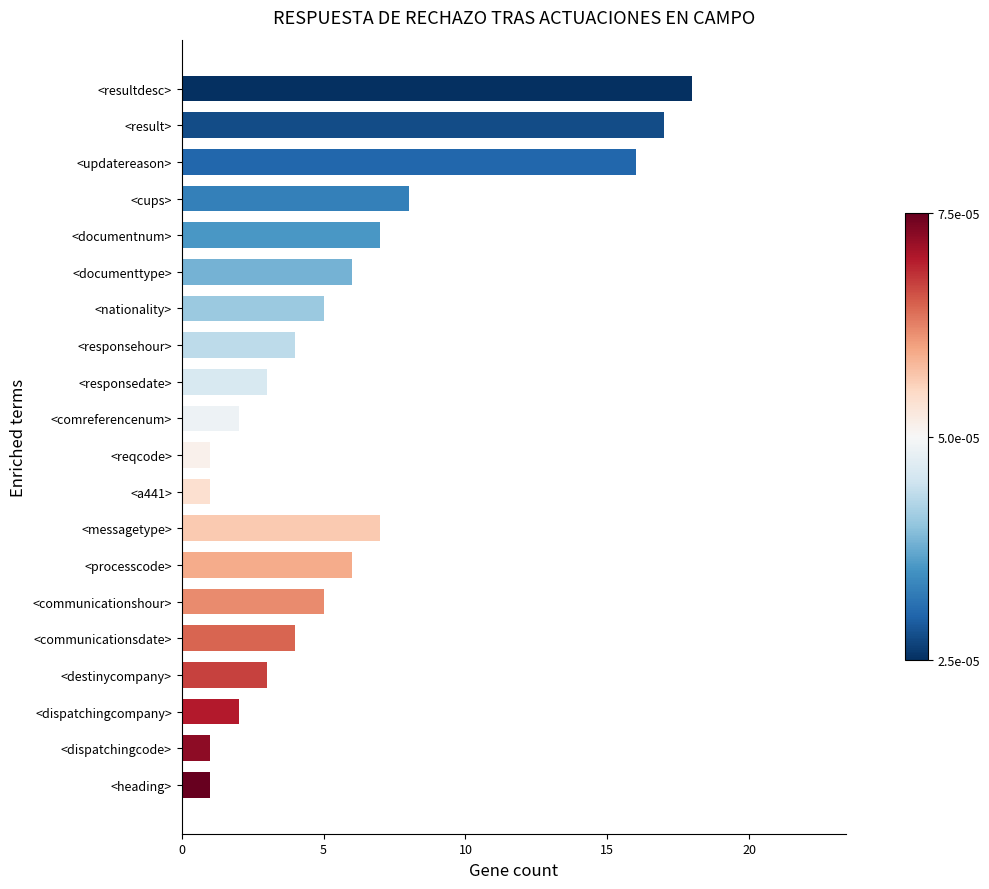

True or false: the data shows 2 at <communicationshour>.

False